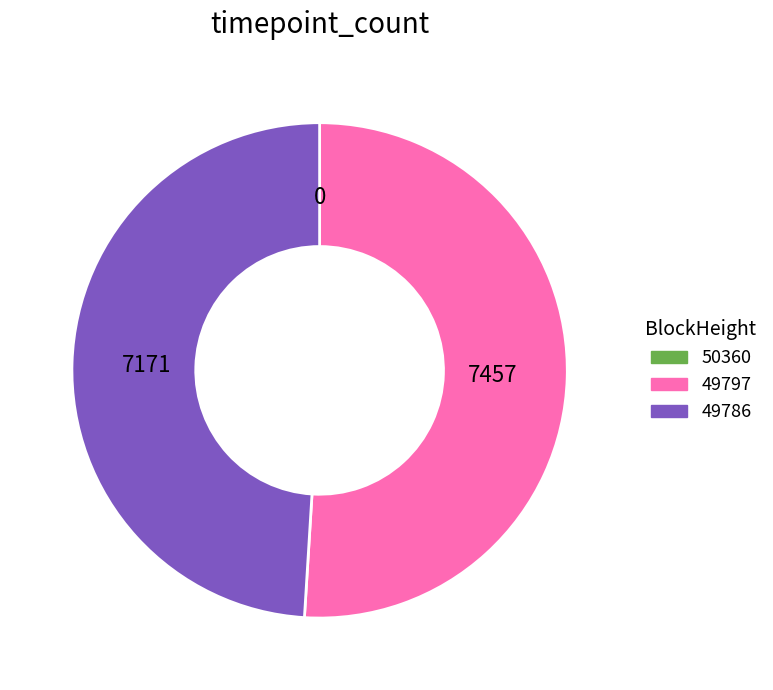

Which slice represents more than half of the pie?

49797